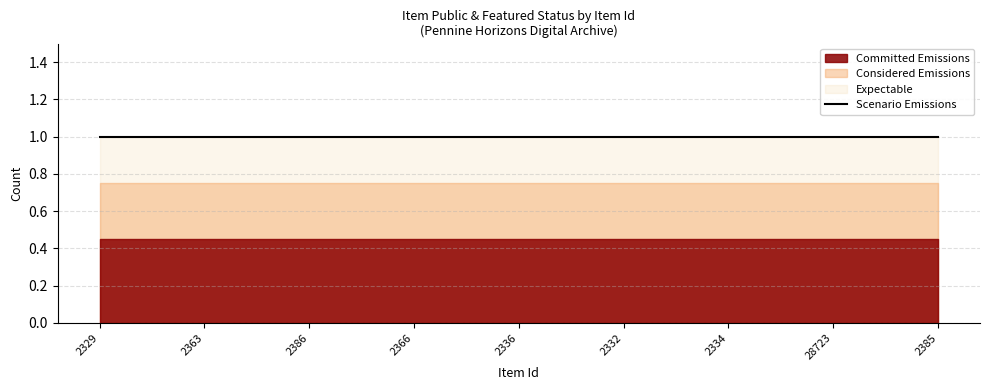

Is it true that public equals 2 at 2332?

False